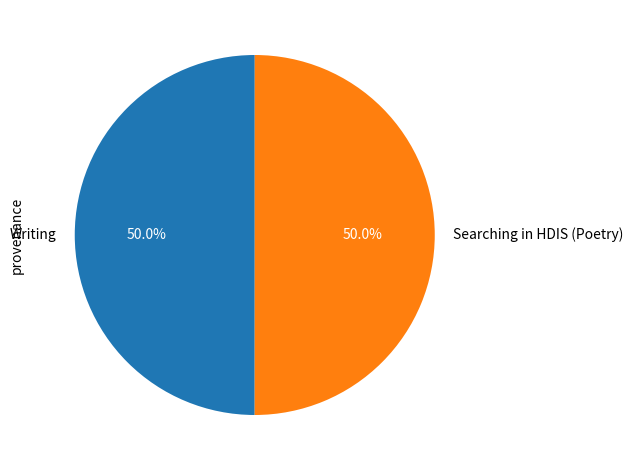

Combined, do Searching in HDIS (Poetry) and Writing account for over 50%?

Yes